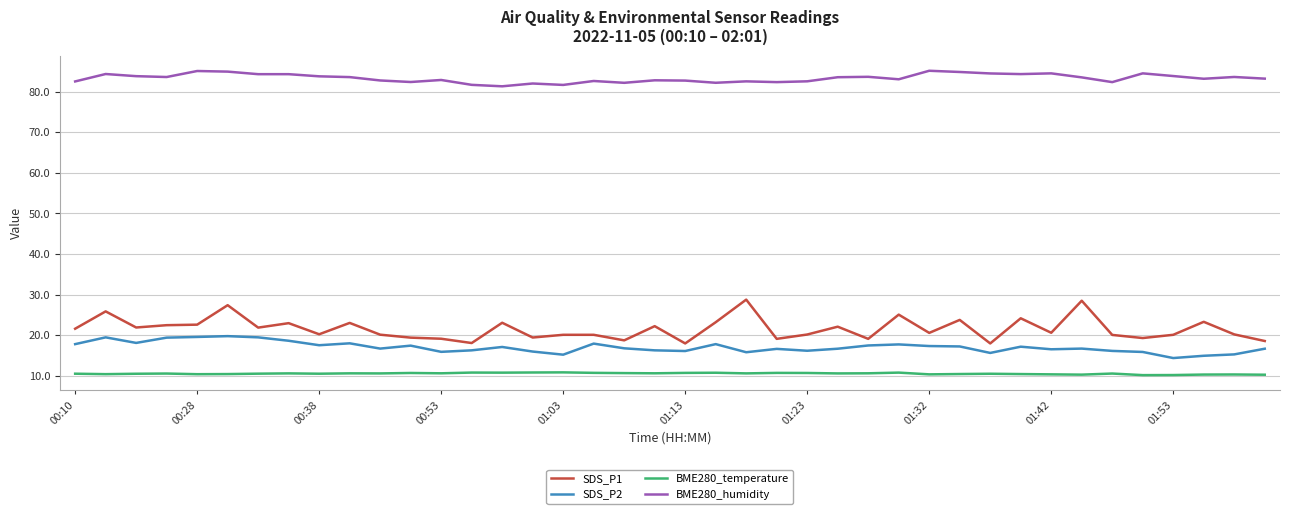

What is the minimum value for BME280_temperature?

10.2